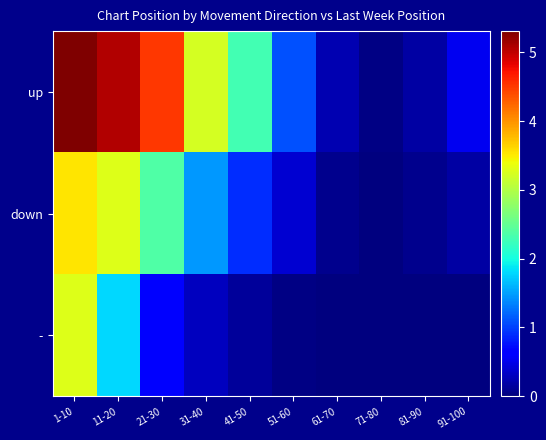

Between 91-100 and 51-60, which is larger?

51-60